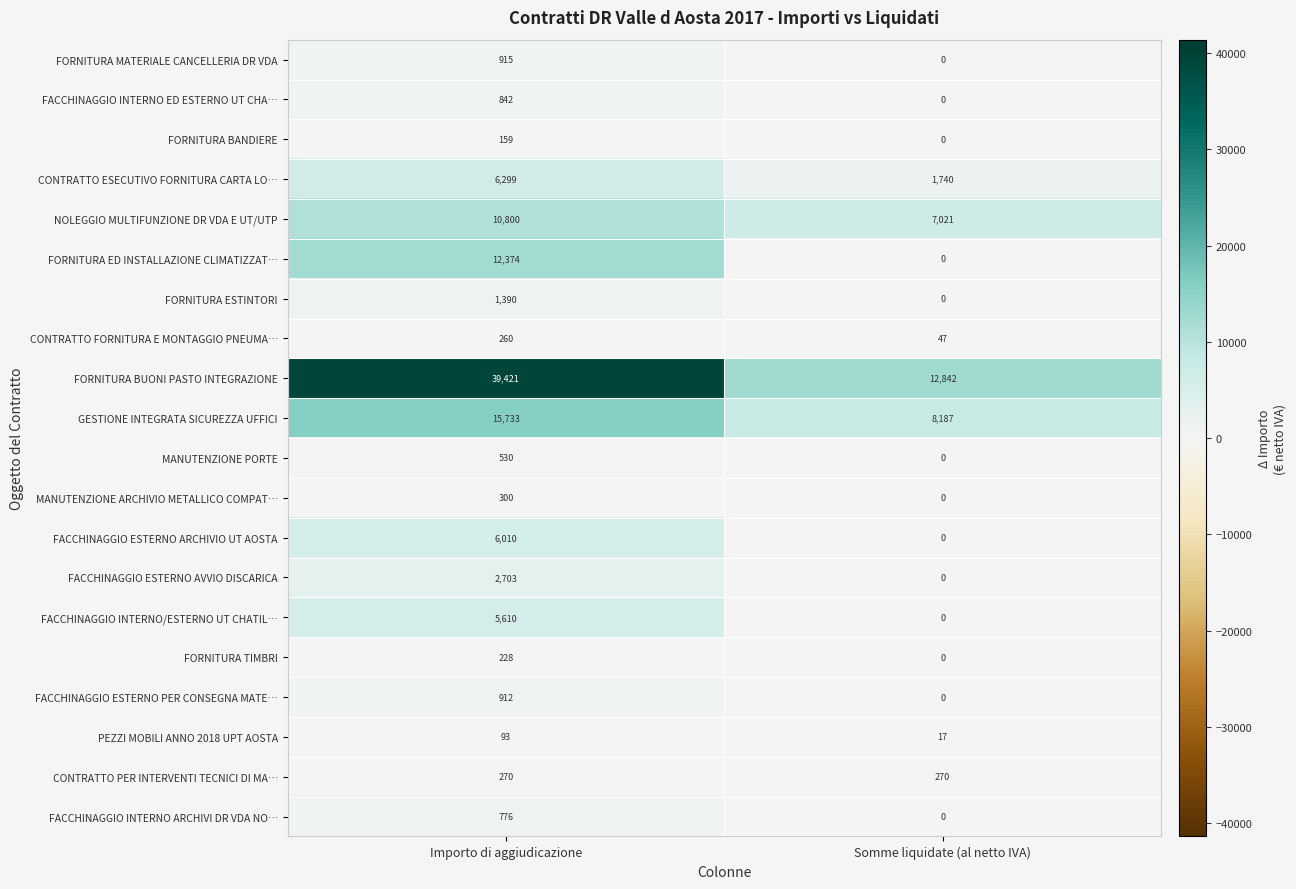

True or false: FORNITURA MATERIALE CANCELLERIA DR VDA has a value of 915 at Importo di aggiudicazione.

True